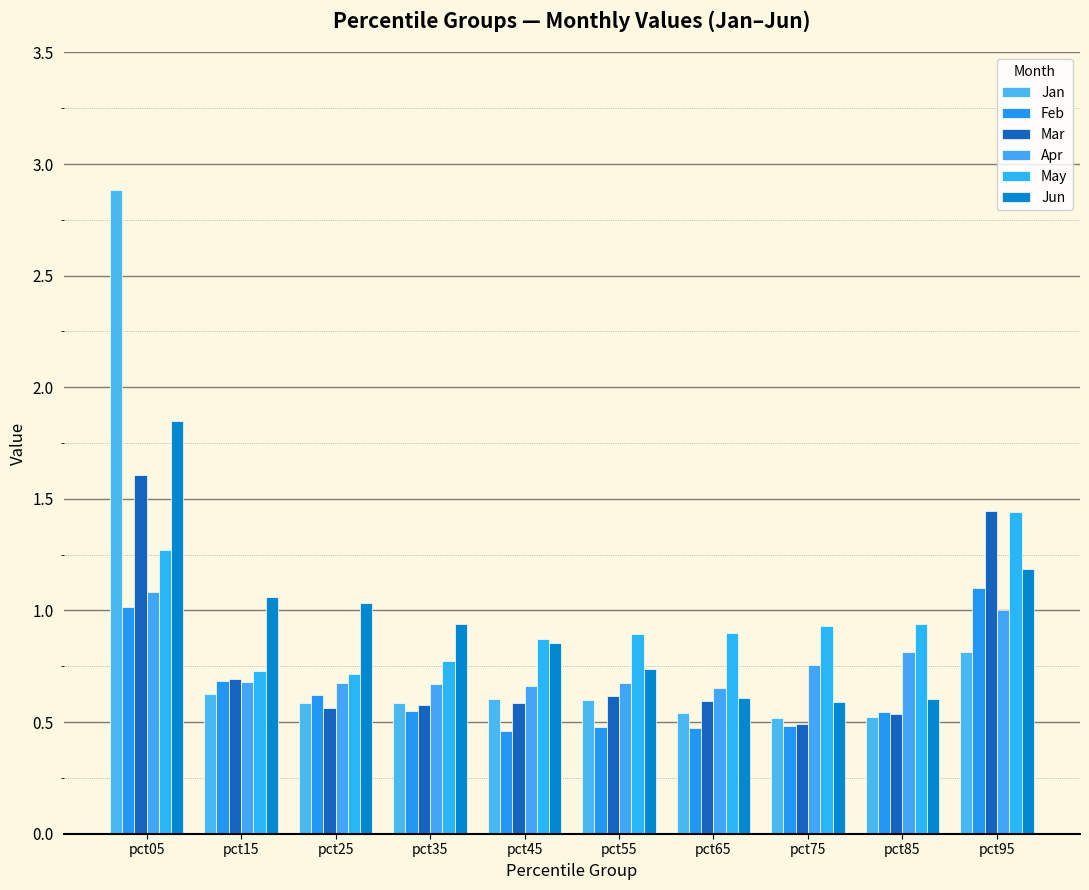

At which label does Apr reach its peak?

pct05